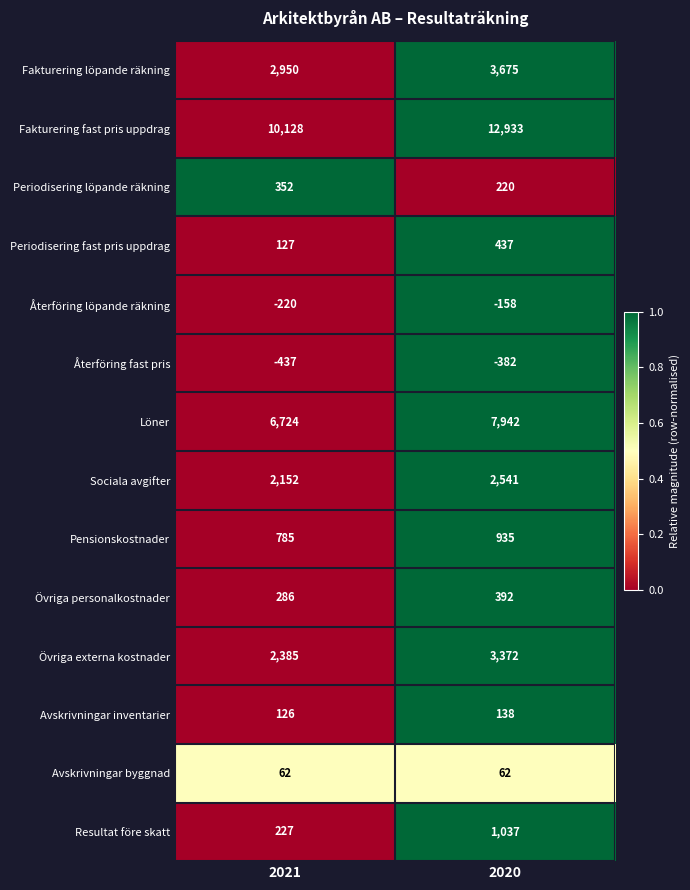

True or false: Löner has a value of 1839 at 2020.

False